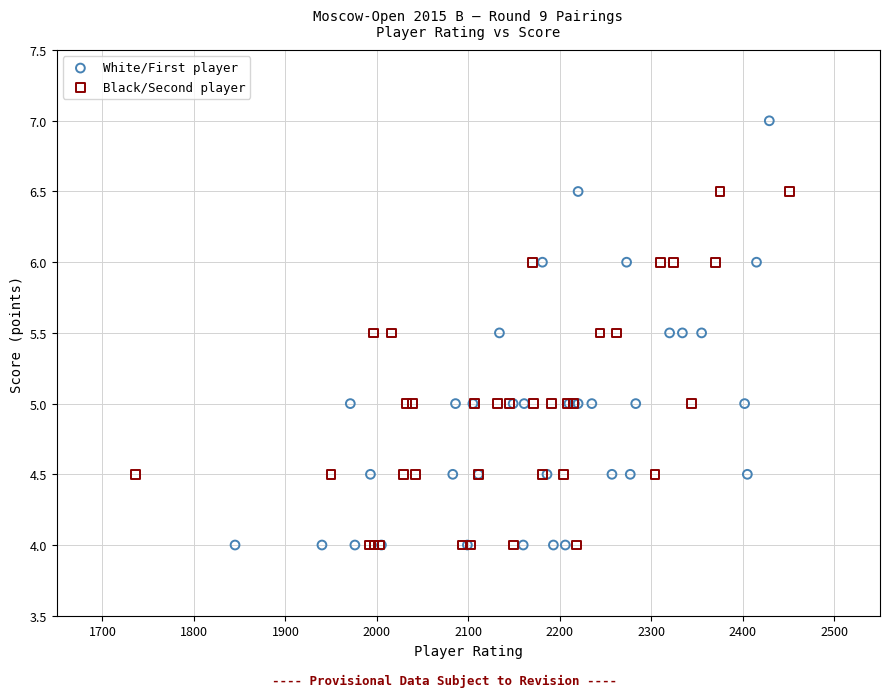

Which series reaches the maximum Y coordinate?

White/First player